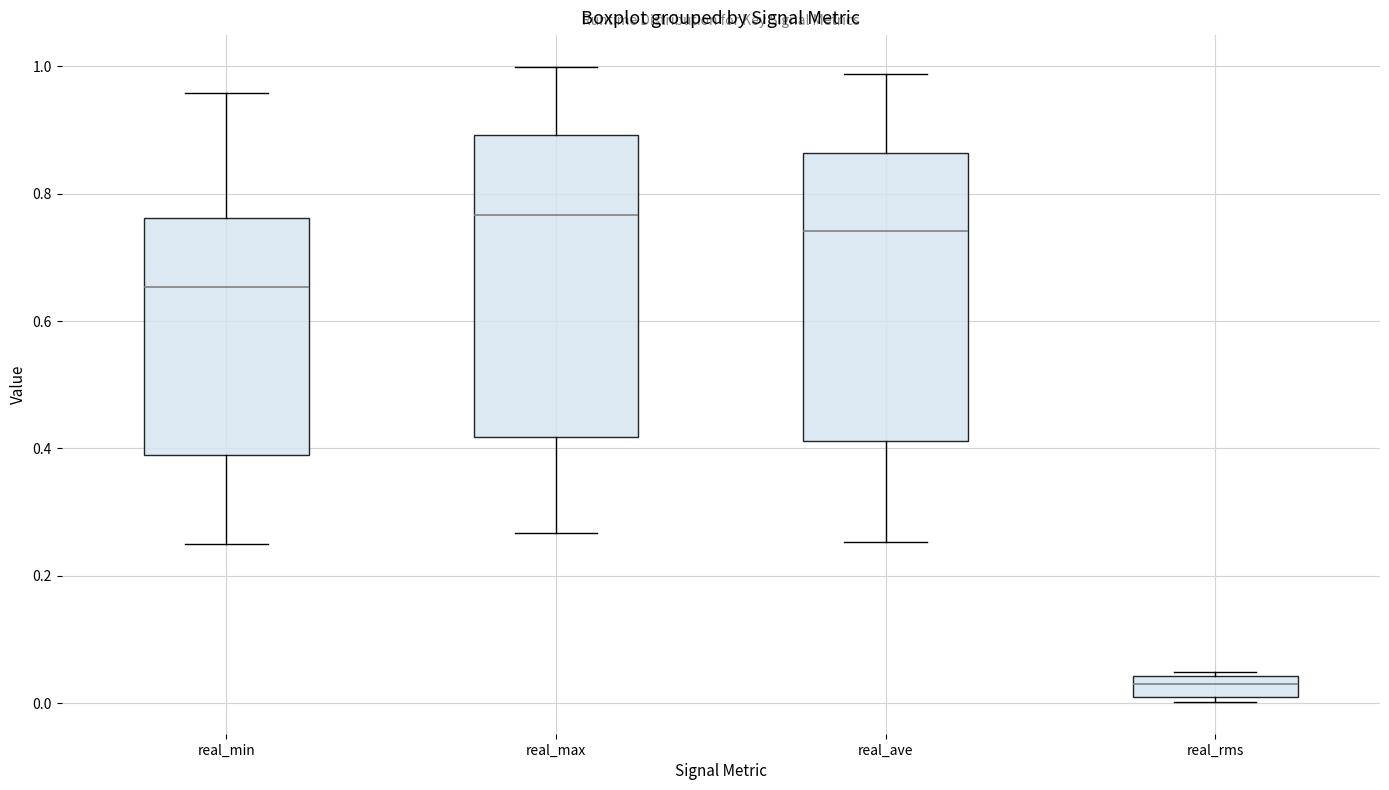

Where does the lower whisker of the box for real_min end on the y-axis? The values are not printed on the chart, so give them approximately, as read against the axis.

0.24